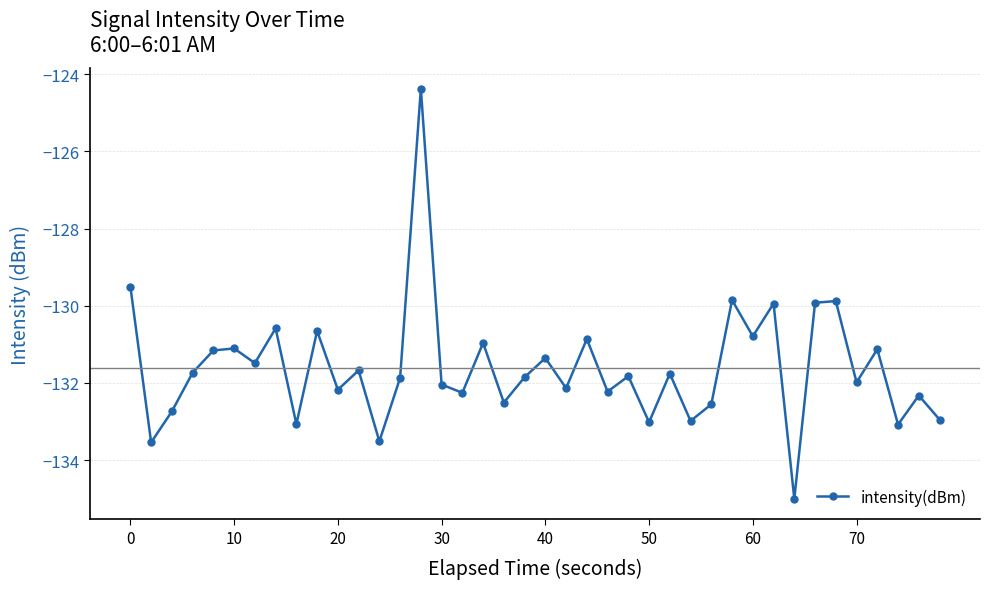

What is the maximum value shown in the chart?

-124.4